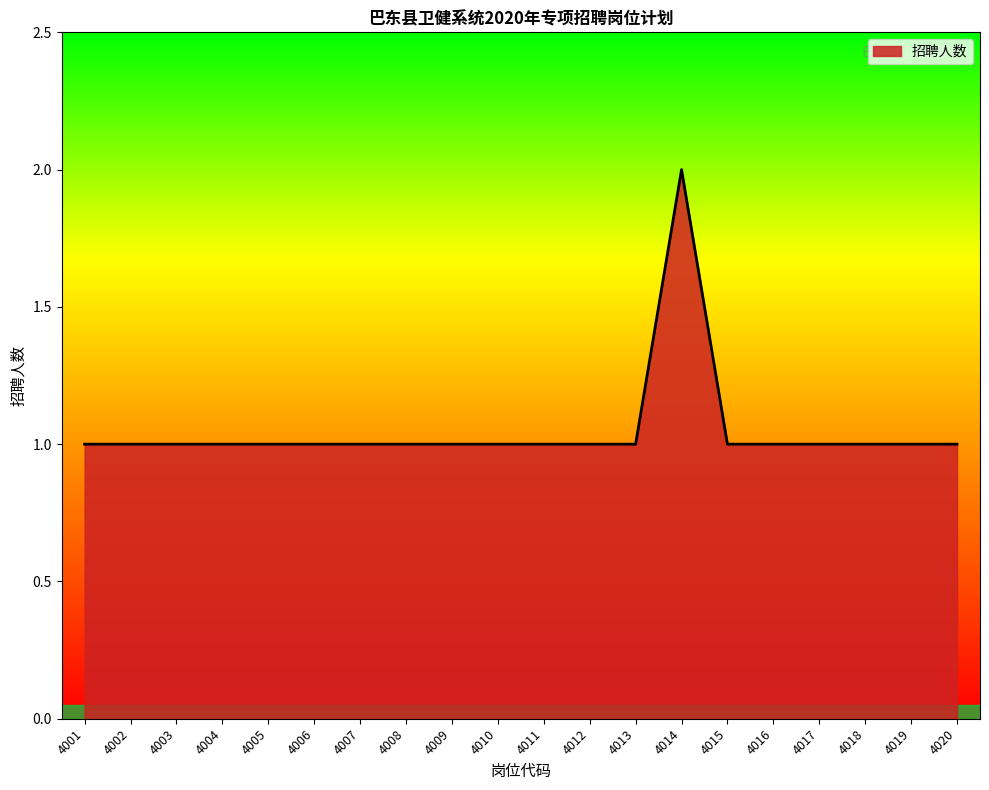

What is the smallest value displayed?

1